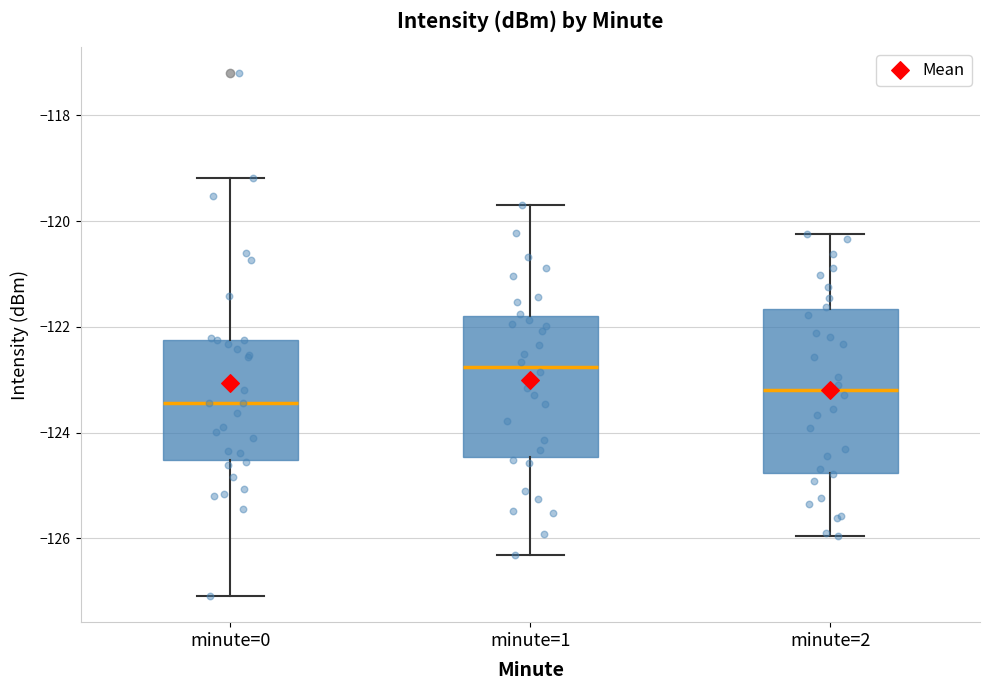

Which box is the tallest, from its lower edge to its upper edge?

minute=2